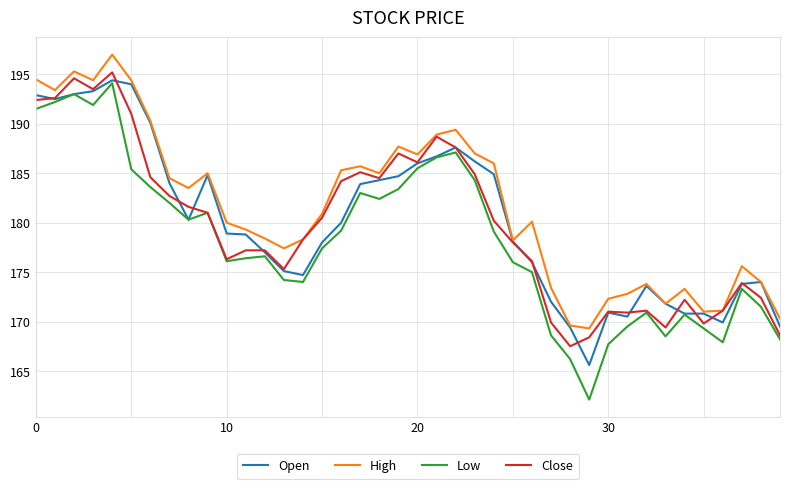

Which series has the largest total across all categories?

High